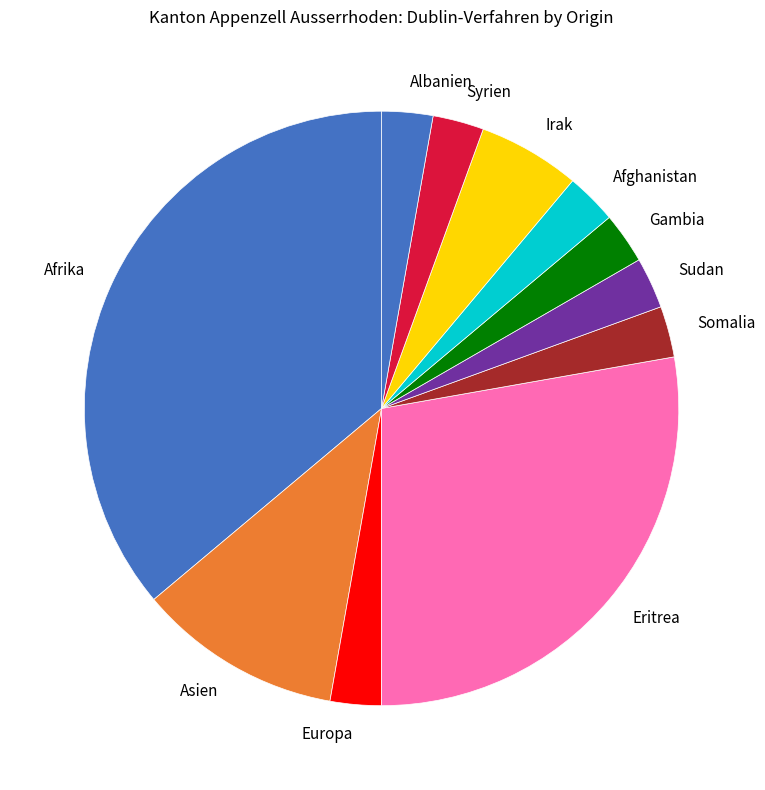

Which slice is the largest?

Afrika